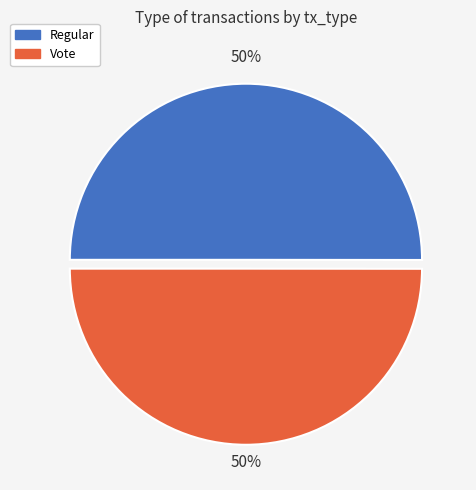

What is the ratio of the value at Regular to the value at Vote?

1.0